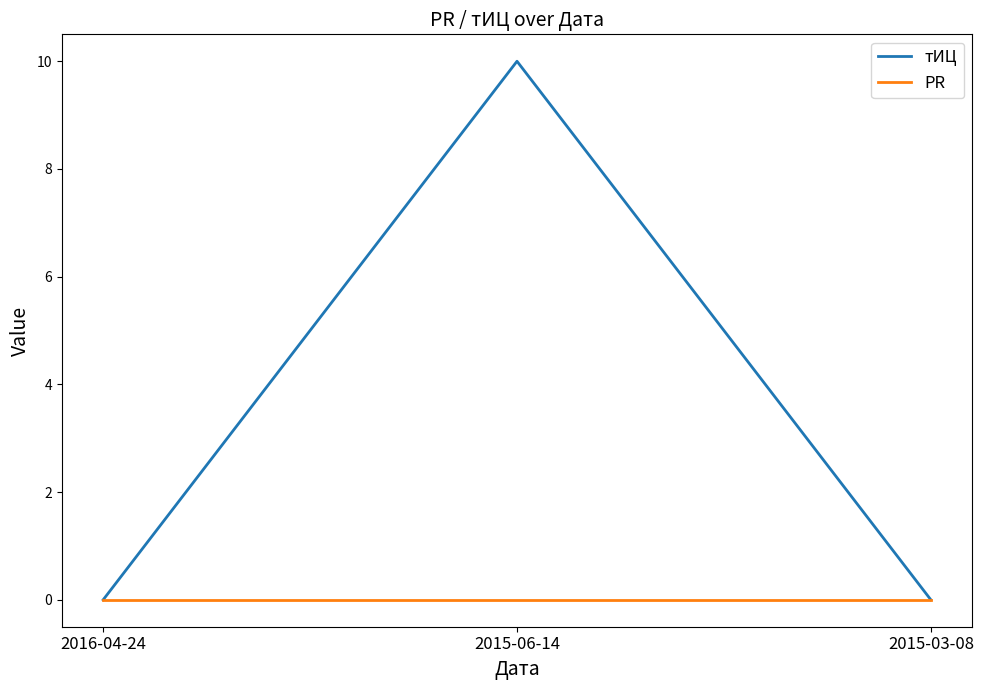

What is the sum of all тИЦ values?

10